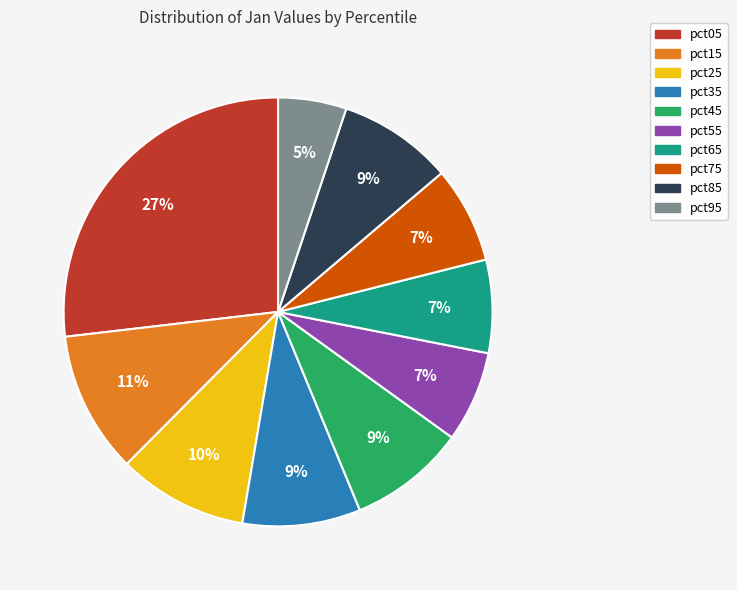

To the nearest percent, what portion does pct85 represent?

9%